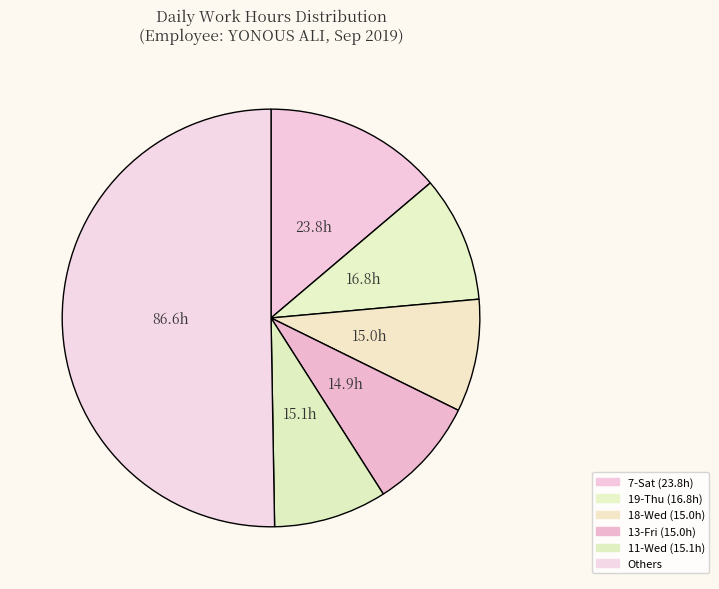

How many segments does this pie chart have?

6